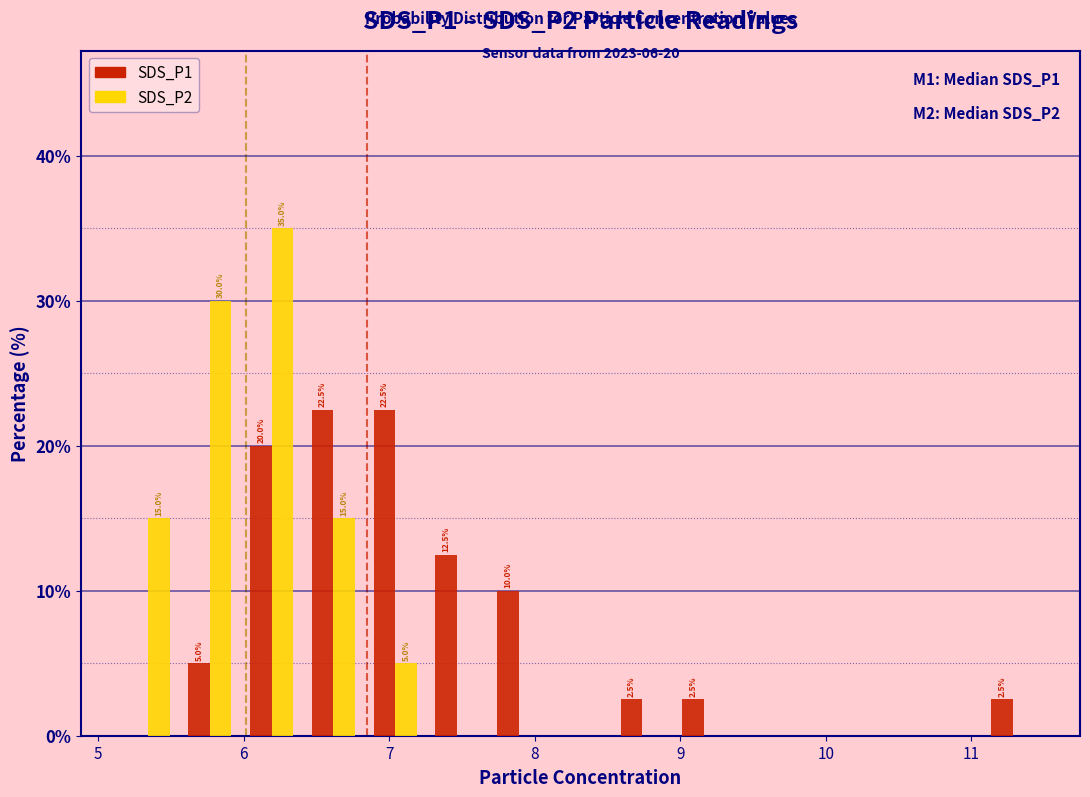

In the SDS_P2 series, which range on the x-axis has the tallest bar?

6.0 to 6.4